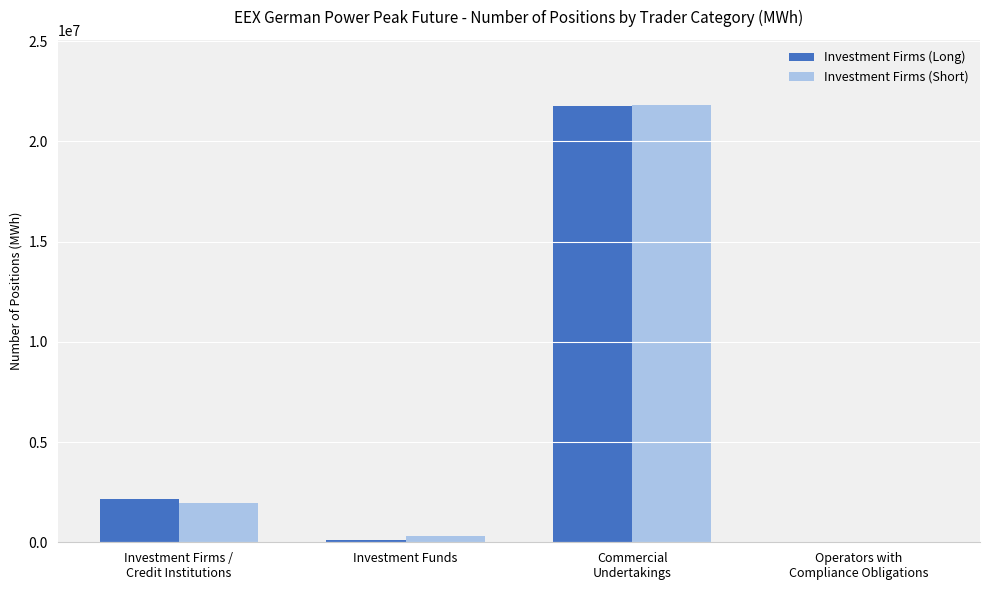

What is the difference between the Investment Firms (Short) values at Commercial
Undertakings and Investment Funds?

21470244